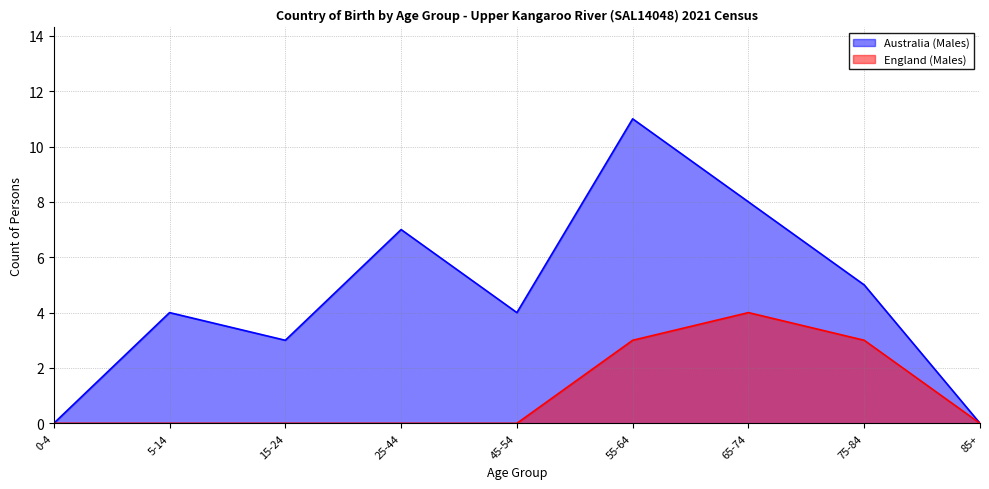

What is the highest value of the Australia (Males) series?

11